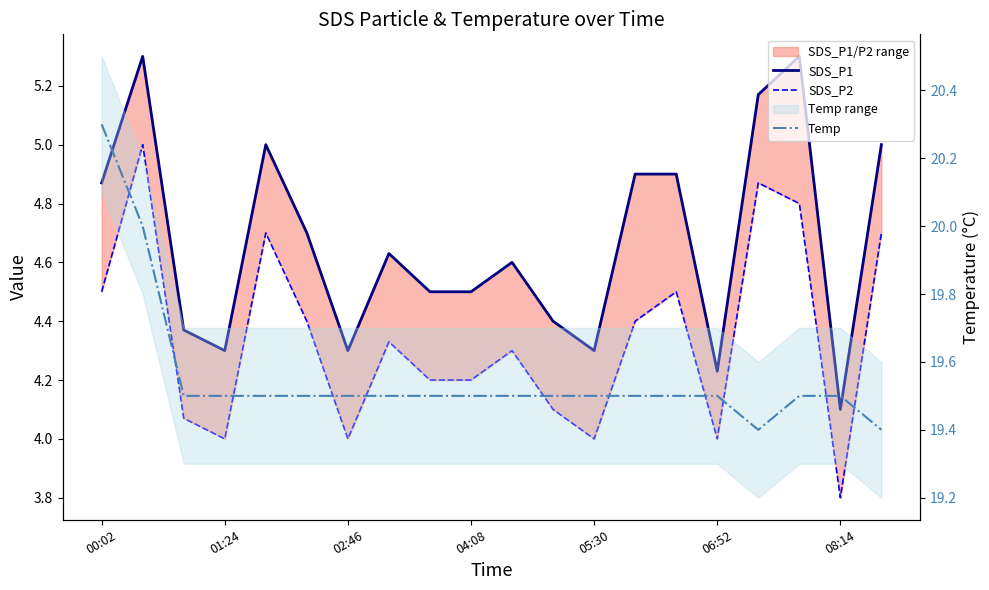

What is the difference between the highest and lowest values at 04:08?

15.3